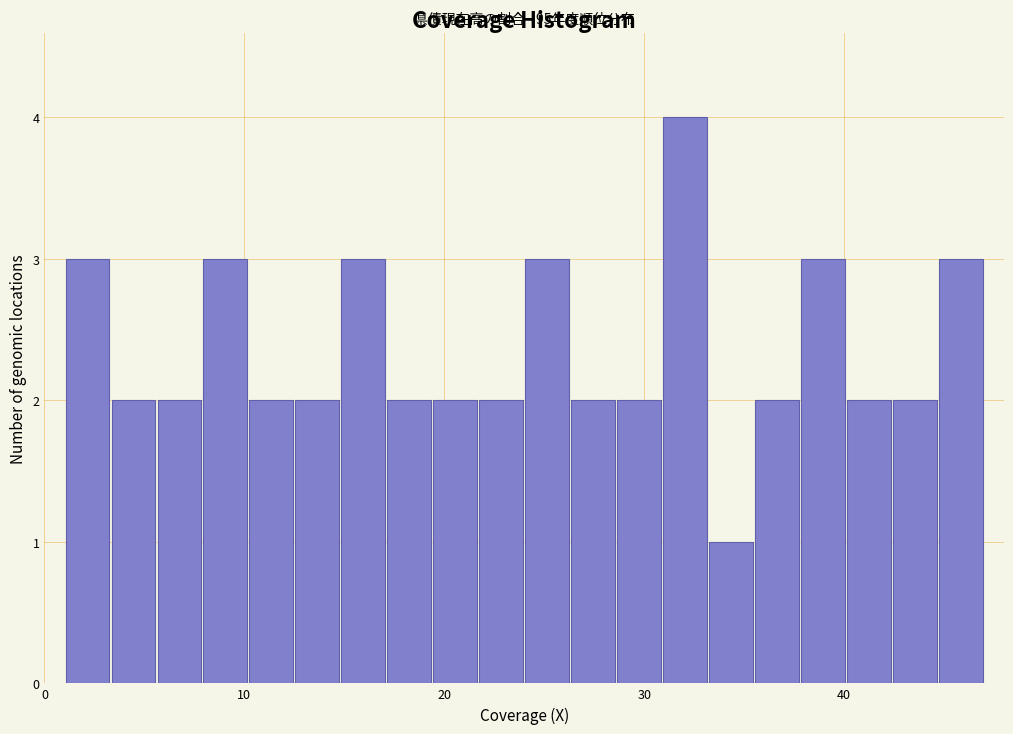

Read against the x-axis, roughly where is the centre of the tallest bar?

32